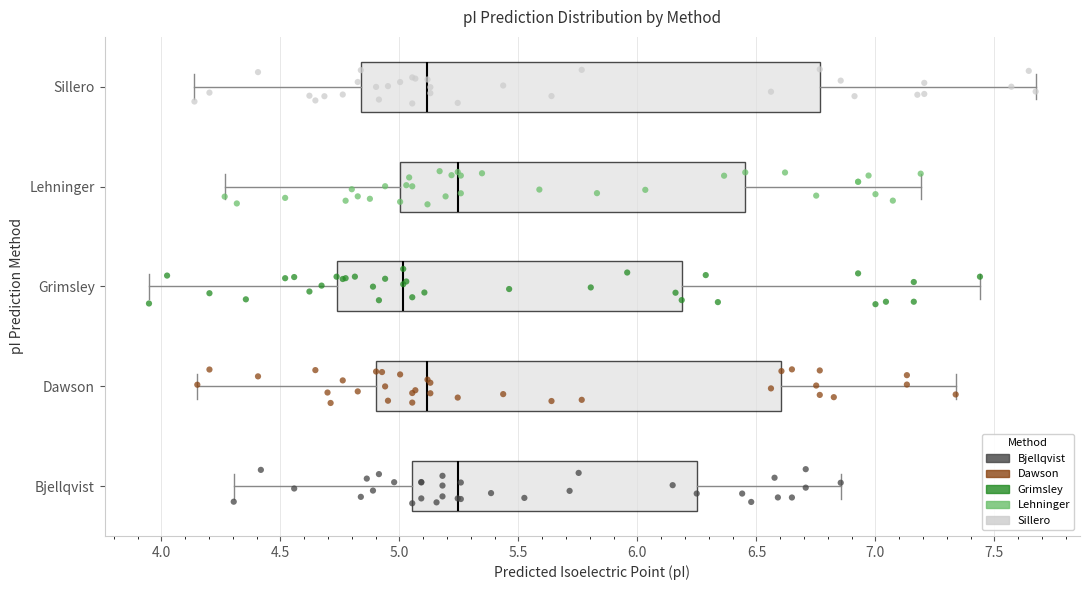

Reading bottom to top, read every box against the x-axis: the position of its median line, the range the box covers, and the ends of its whiskers. The values are not printed on the chart, so give them approximately, as read against the axis.

Bjellqvist: median 5.25, box 5.05 to 6.25, whiskers 4.30 to 6.85
Dawson: median 5.10, box 4.90 to 6.60, whiskers 4.15 to 7.35
Grimsley: median 5.00, box 4.75 to 6.20, whiskers 3.95 to 7.45
Lehninger: median 5.25, box 5.00 to 6.45, whiskers 4.25 to 7.20
Sillero: median 5.10, box 4.85 to 6.75, whiskers 4.15 to 7.65